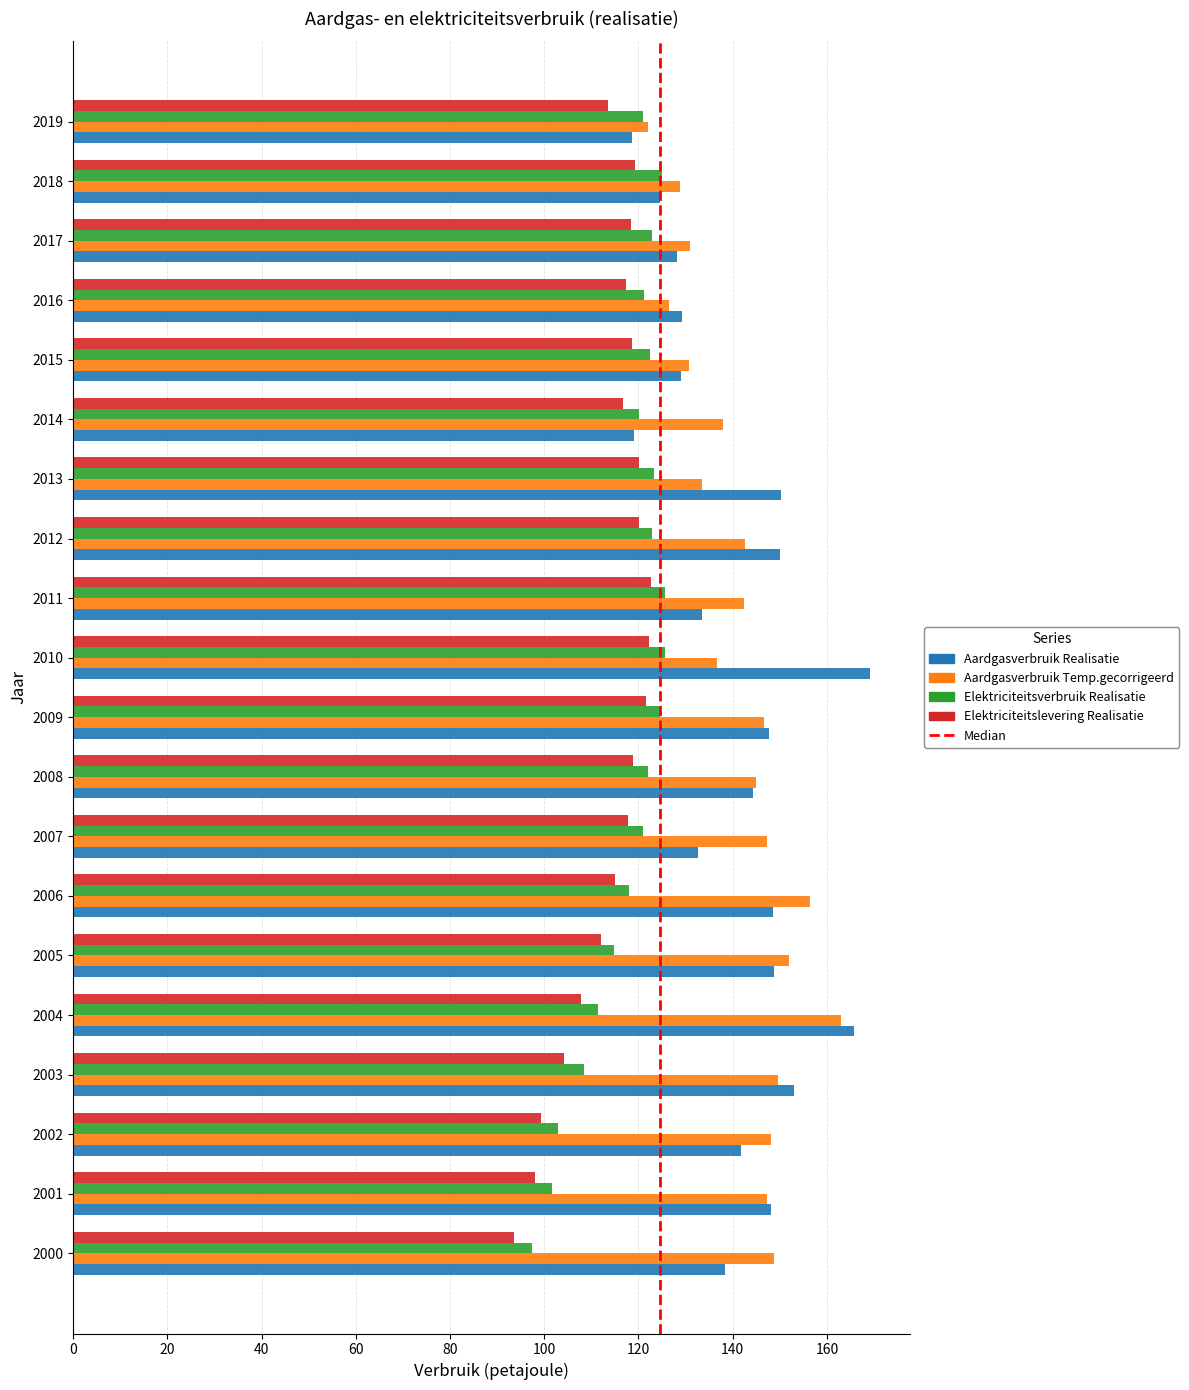

Read the Aardgasverbruik Realisatie value at 2016.

129.3